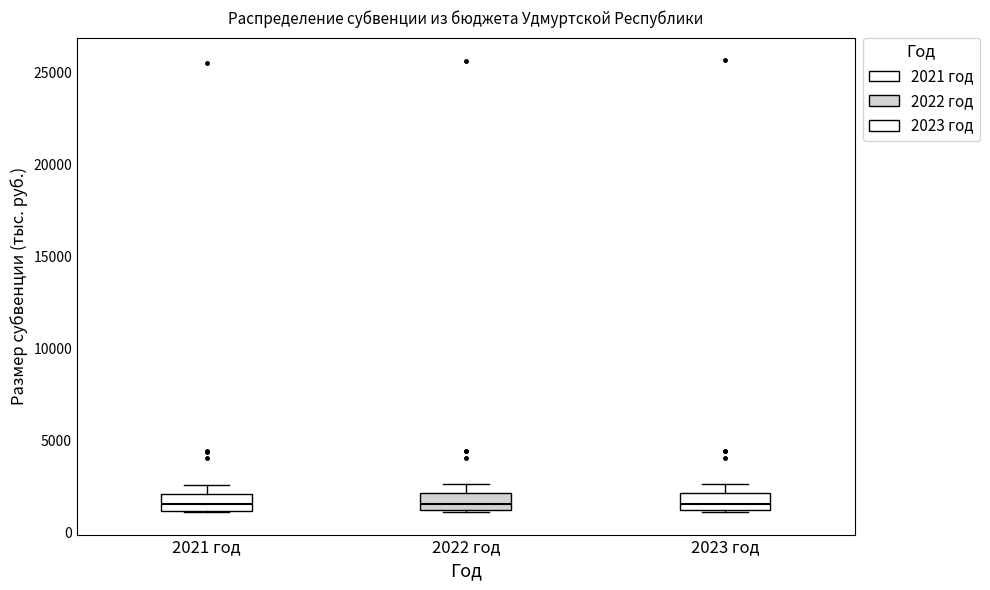

Reading left to right, transcribe this box plot: for each box, give where its median line is, the range the box spans, and where its two whiskers end, as read against the y-axis. The values are not printed on the chart, so give them approximately, as read against the axis.

2021 год: median 1500, box 1000 to 2000, whiskers 1000 to 2500
2022 год: median 1500, box 1000 to 2000, whiskers 1000 to 2500
2023 год: median 1500, box 1000 to 2000, whiskers 1000 to 2500